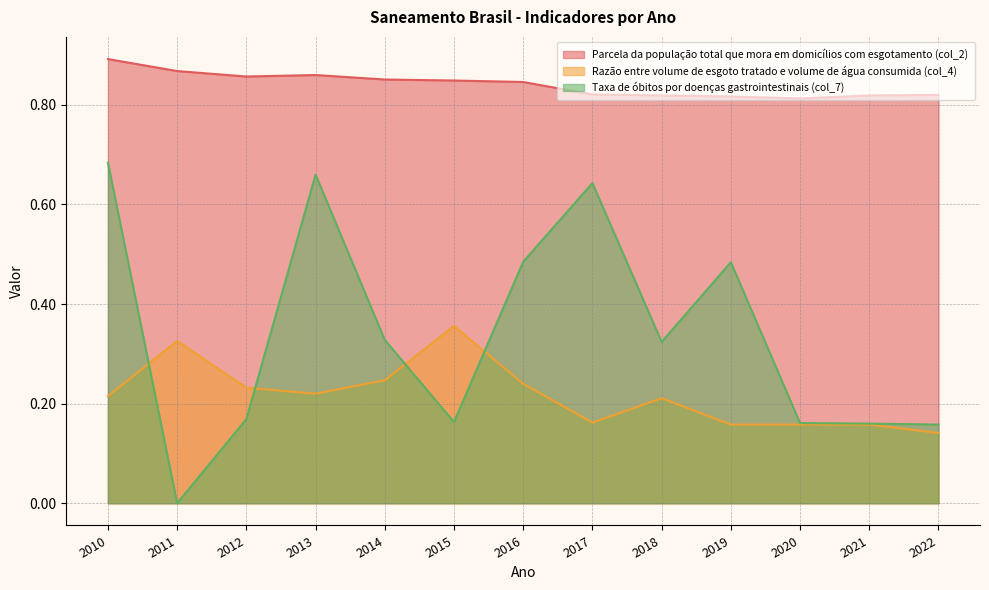

At which category does Parcela da população total que mora em domicílios com esgotamento (col_2) reach its first local valley?

2012